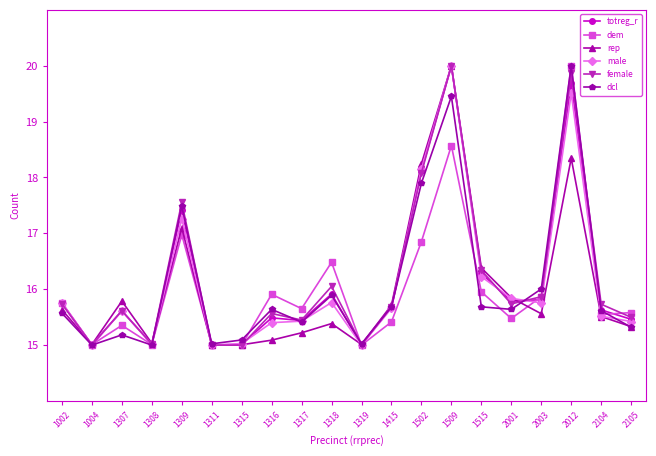

True or false: rep has more than 0 points higher than both neighbors.

True